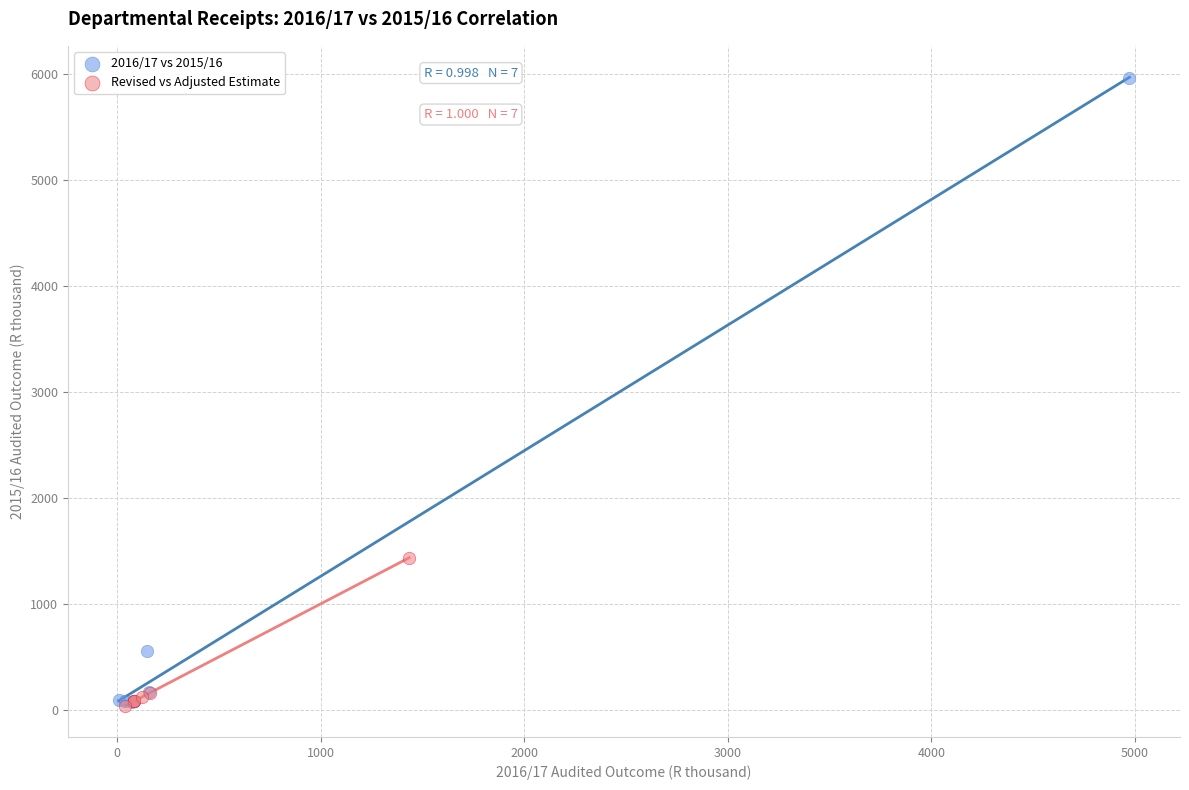

Which series reaches the maximum Y coordinate?

2016/17 vs 2015/16